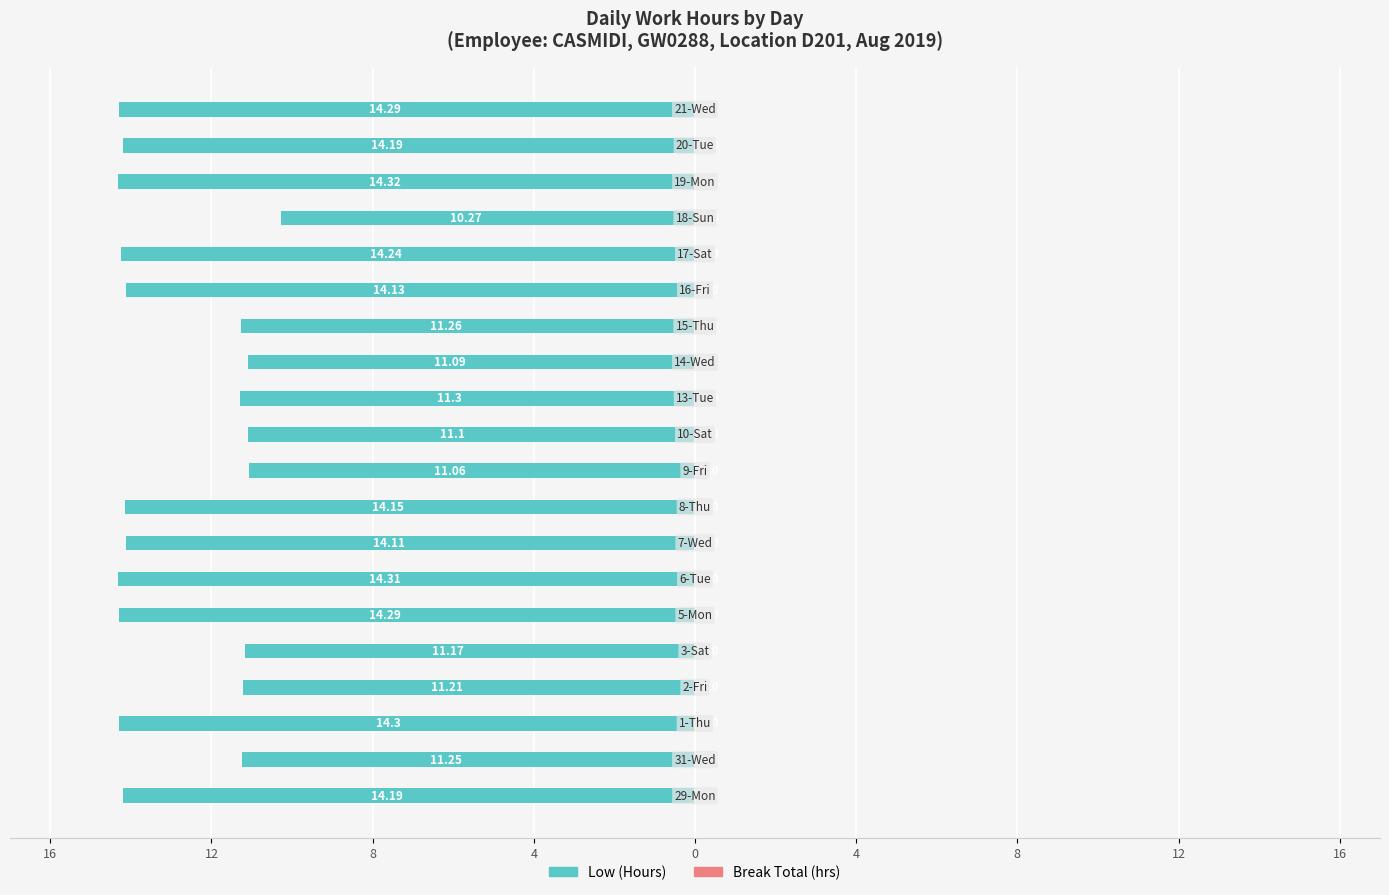

Are the bars horizontal?

Yes